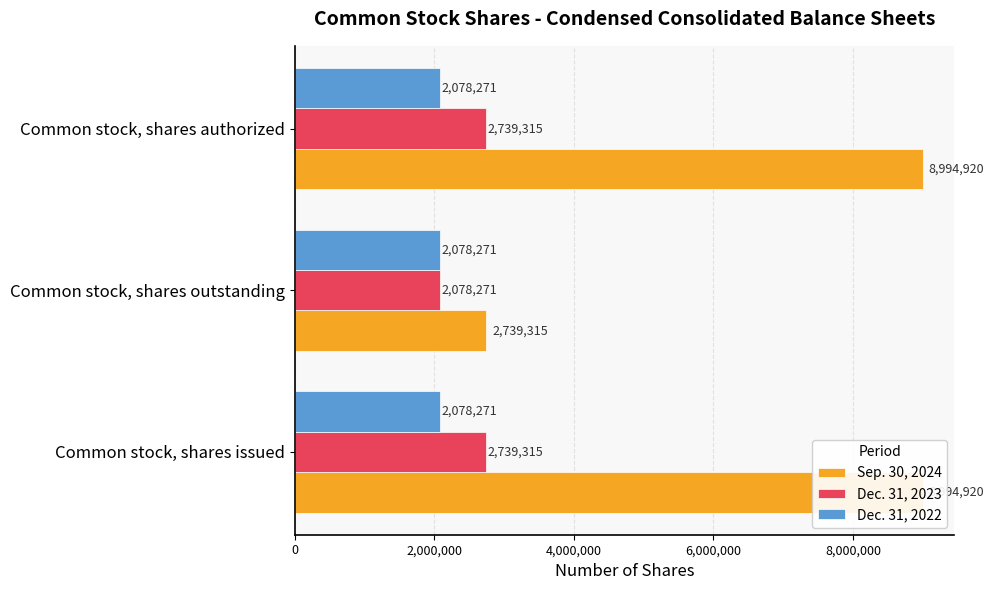

What is the average value of the Dec. 31, 2023 series?

2518967.0